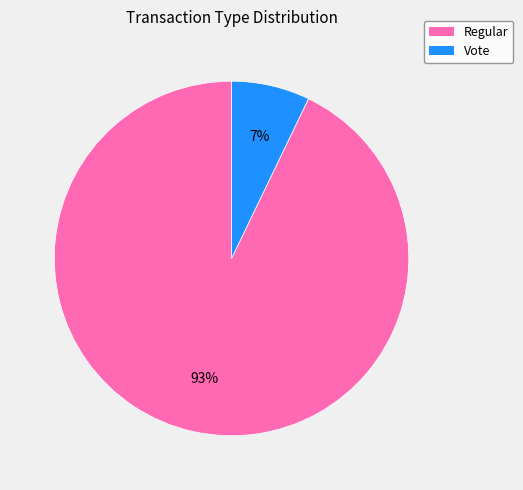

To the nearest percent, what is the difference between the largest and smallest slice percentages?

86%